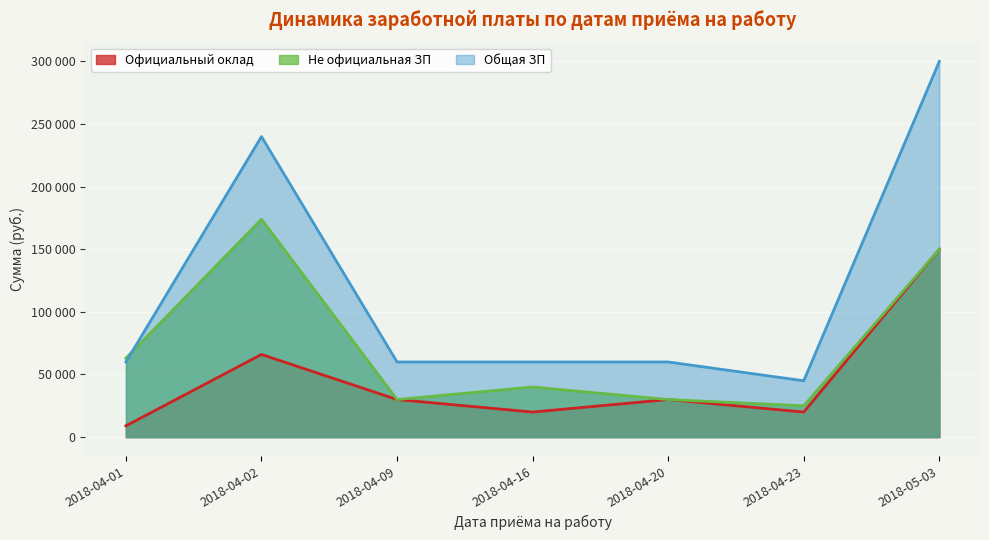

At which label does Официальный оклад first exceed 30000?

2018-04-02